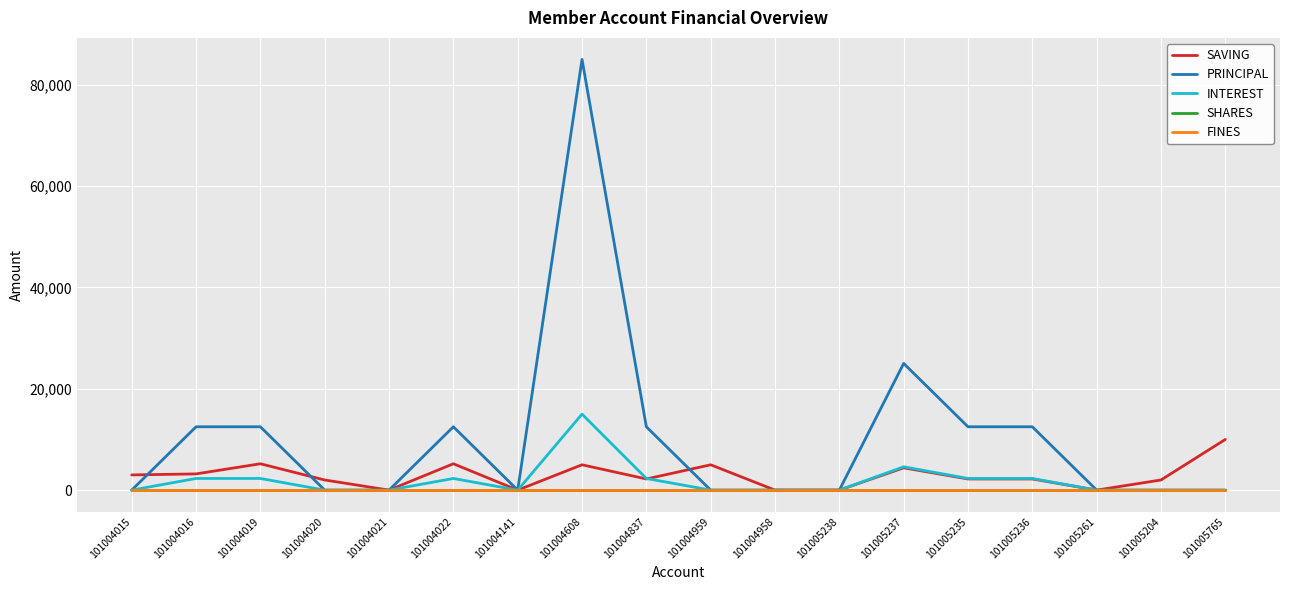

Is this an area chart (filled region under the line)?

No